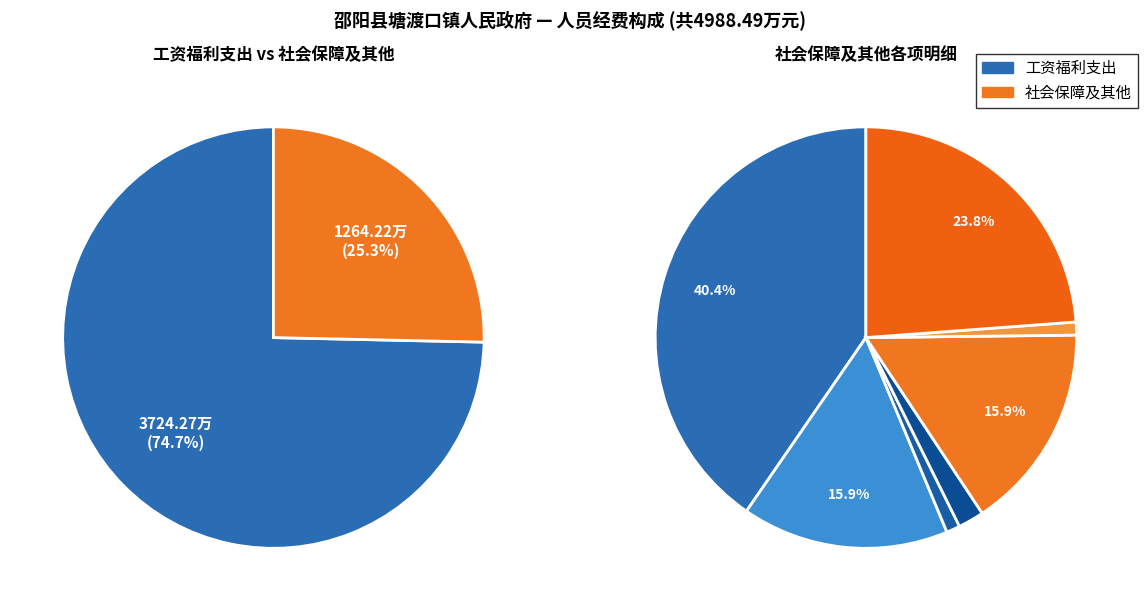

Is the sum of 其他行政事业单位医疗支出 and 机关事业单位基本养老保险缴费支出 greater than half?

No